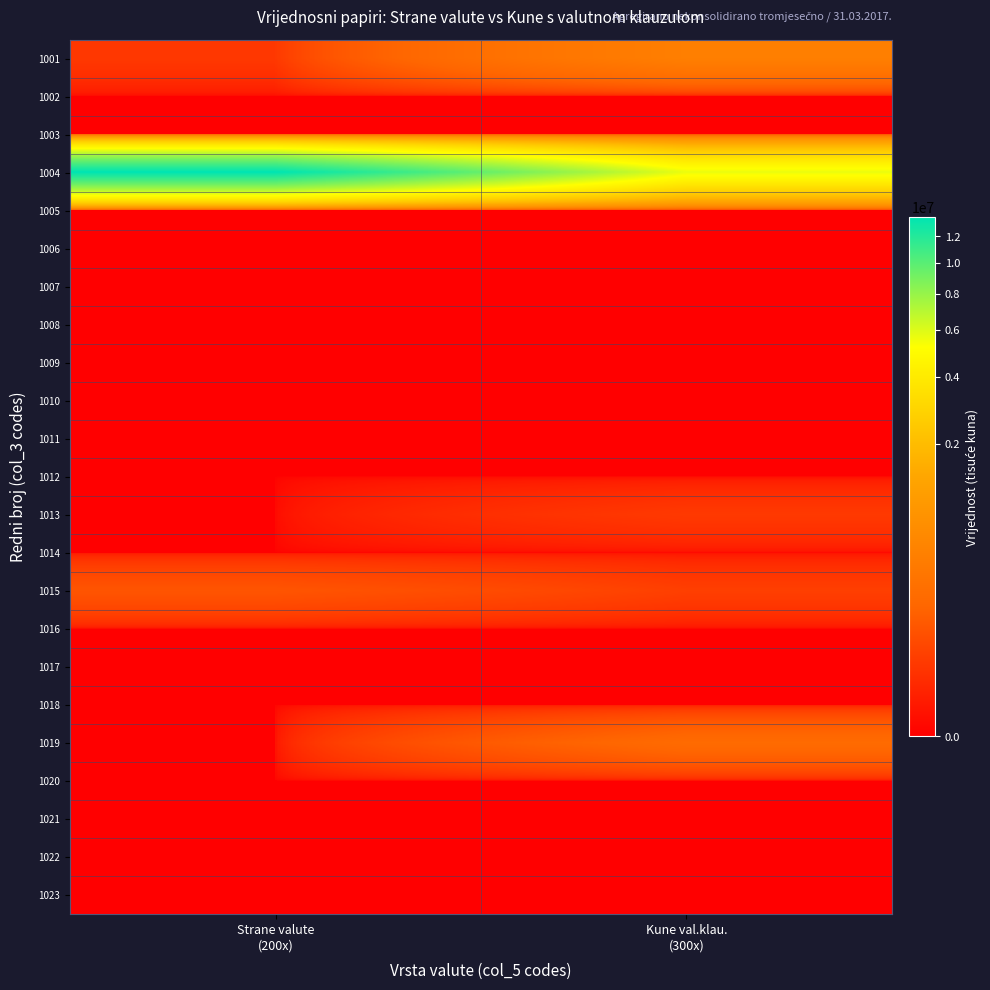

Which series has the largest total across all categories?

1004